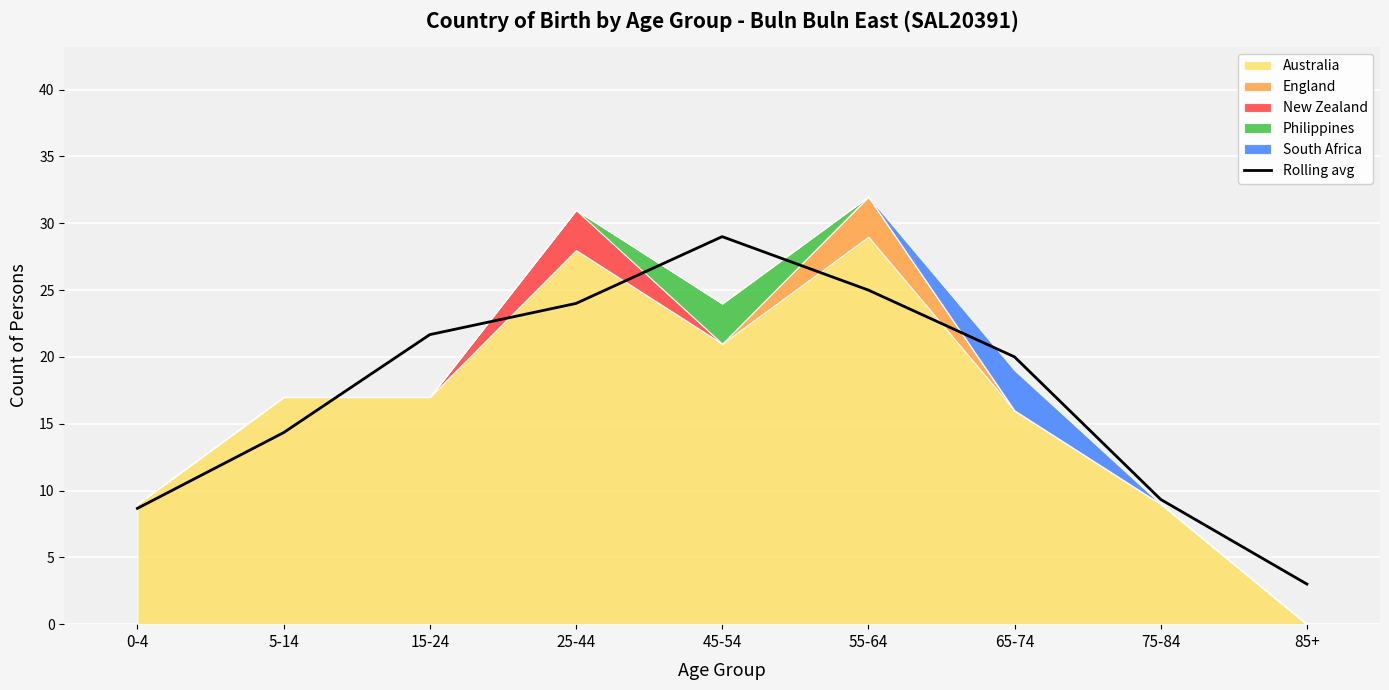

What is the label of the 3rd point from the left?

15-24